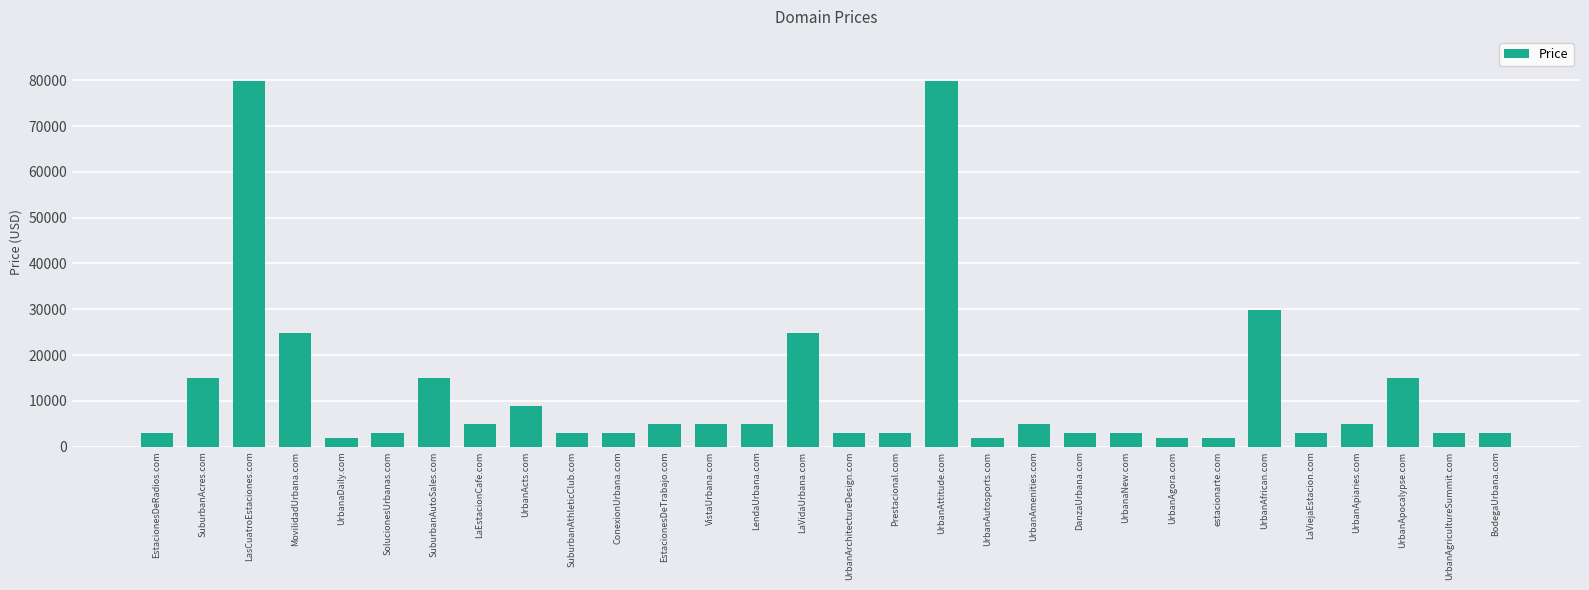

How many bars are there in total?

30